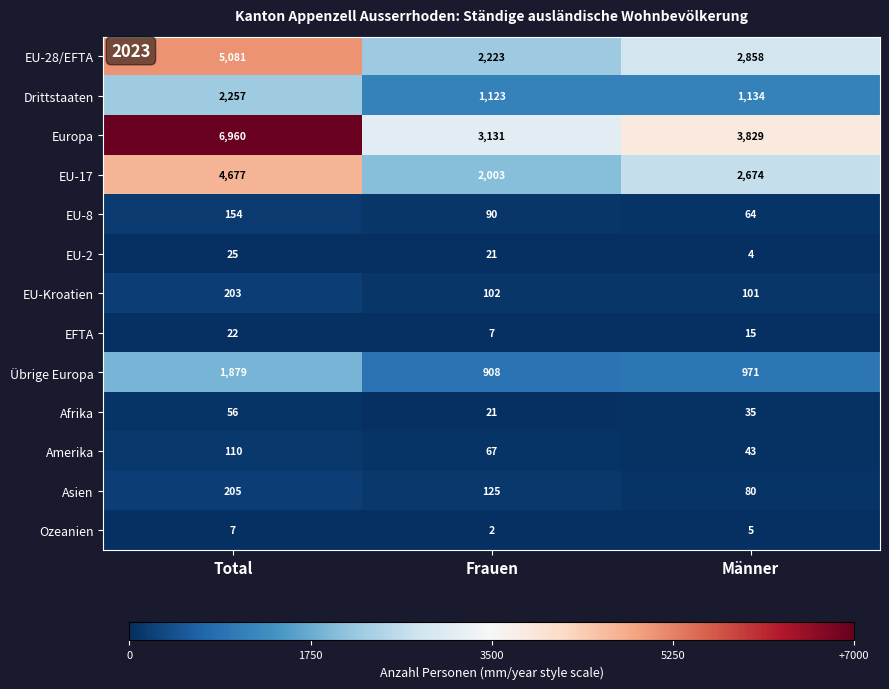

At which category is the sum across all series the highest?

Total